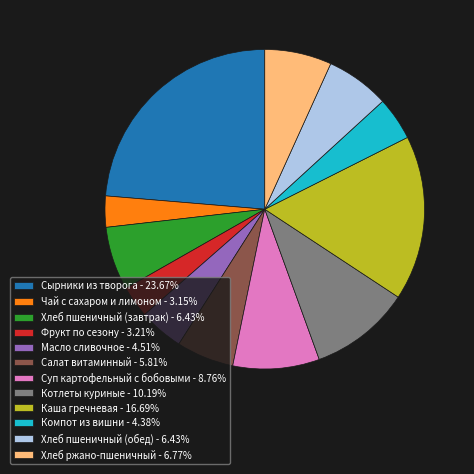

Do Салат витаминный - 5.81% and Котлеты куриные - 10.19% together represent more than half of the pie?

No